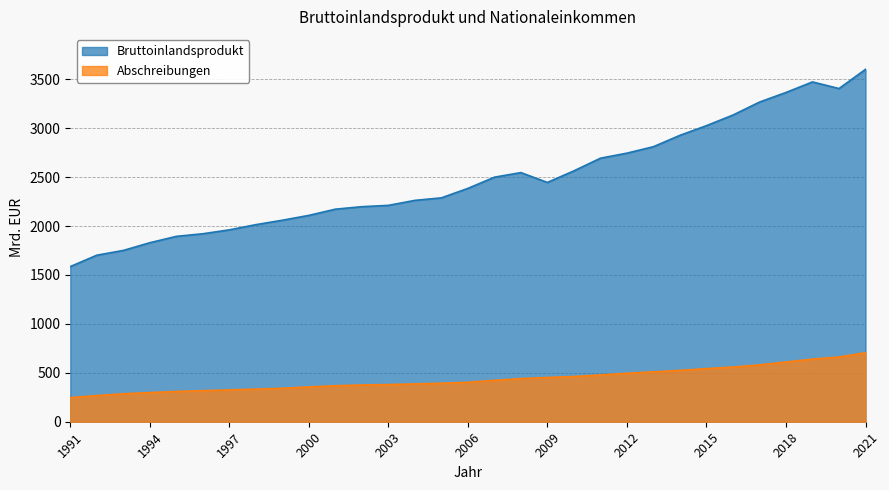

Reading left to right, what are all the values shown in this chart?

Bruttoinlandsprodukt: 1991=1585.8	1992=1702.1	1993=1750.9	1994=1829.5	1995=1894.6	1996=1921.4	1997=1961.2	1998=2014.4	1999=2059.5	2000=2109.1	2001=2172.5	2002=2198.1	2003=2211.6	2004=2262.5	2005=2288.3	2006=2385.1	2007=2499.6	2008=2546.5	2009=2445.7	2010=2564.4	2011=2693.6	2012=2745.3	2013=2811.3	2014=2927.4	2015=3026.2	2016=3134.7	2017=3267.2	2018=3365.4	2019=3473.3	2020=3405.4	2021=3601.8
Abschreibungen: 1991=245.9	1992=267.6	1993=285.6	1994=297.8	1995=309.3	1996=317.1	1997=325.3	1998=333.1	1999=341.7	2000=356.2	2001=367.7	2002=375.7	2003=379.7	2004=386.7	2005=393.1	2006=403.0	2007=423.3	2008=440.9	2009=452.0	2010=462.0	2011=478.1	2012=495.3	2013=509.8	2014=524.9	2015=542.8	2016=558.7	2017=581.4	2018=609.9	2019=640.4	2020=661.7	2021=704.9